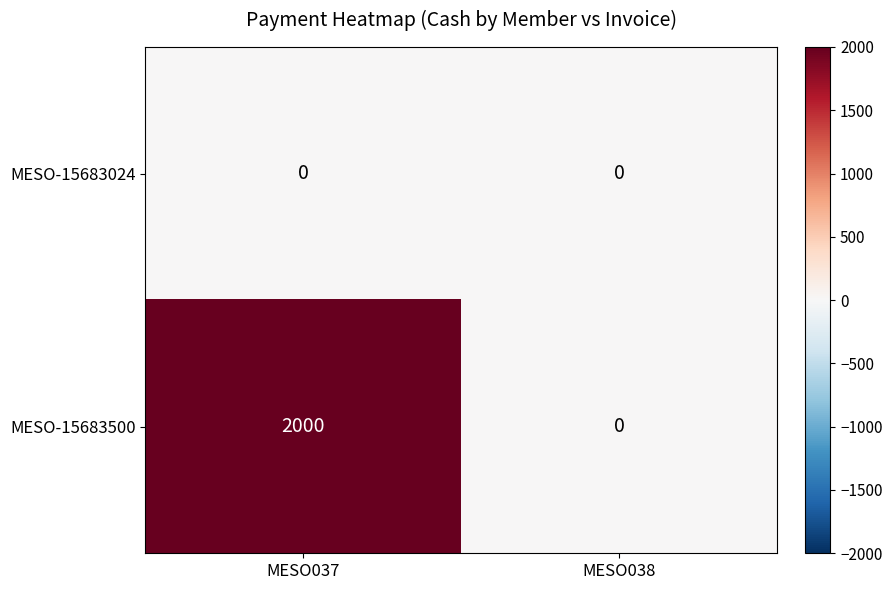

How many distinct data groups are displayed?

2